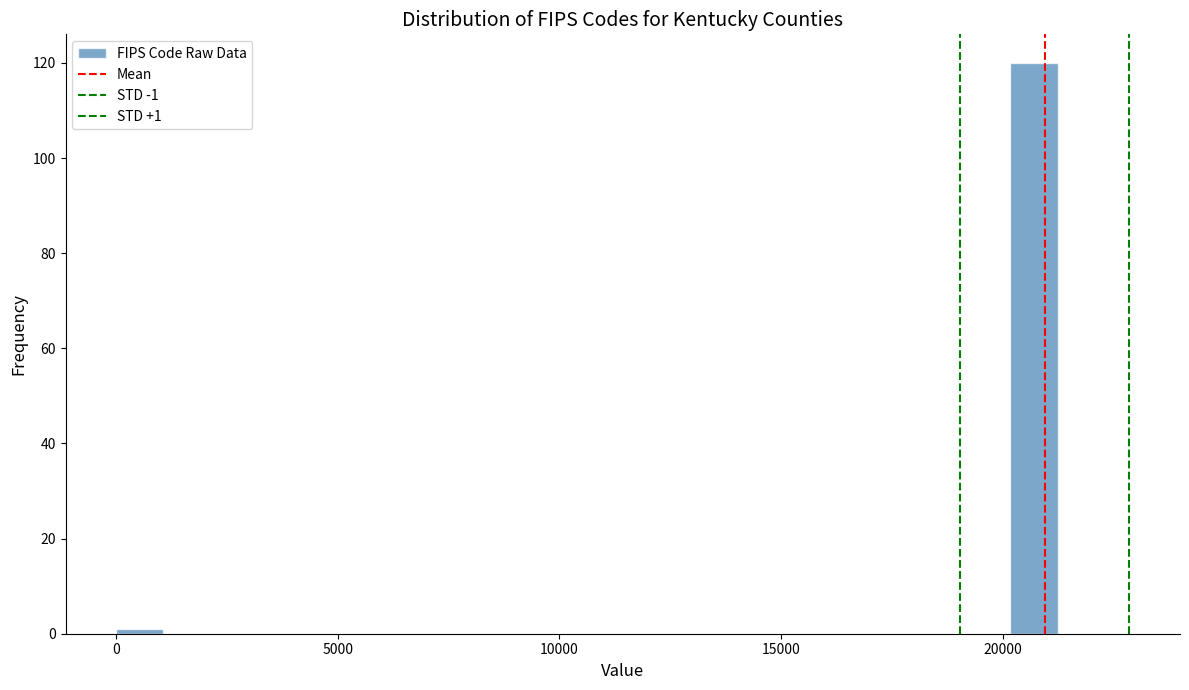

Around what value on the x-axis is the tallest bar? Give the approximate position of its centre, as read against the axis.

20500